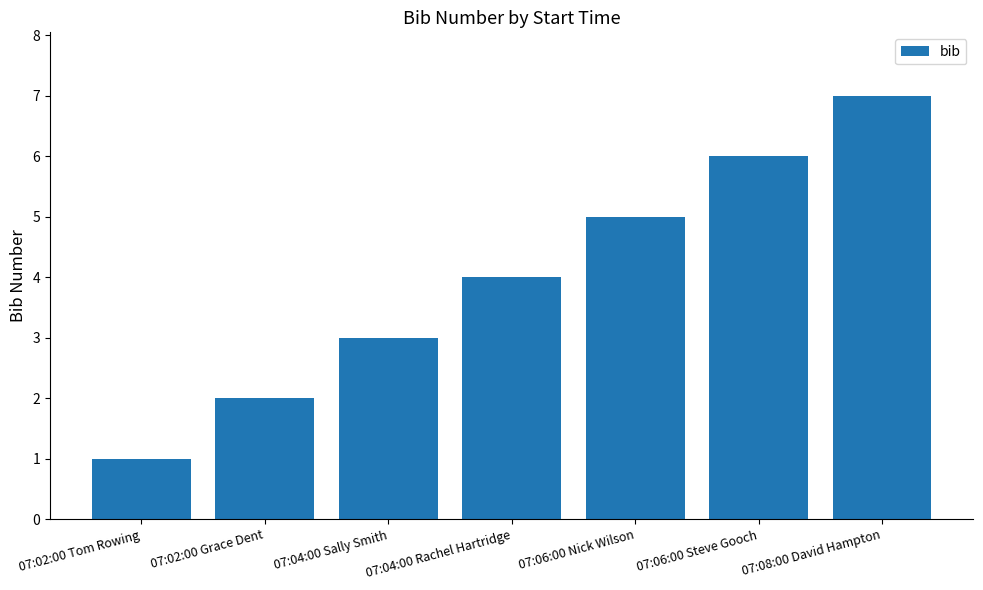

Reading right to left, transcribe all the data shown in this chart.

7	6	5	4	3	2	1